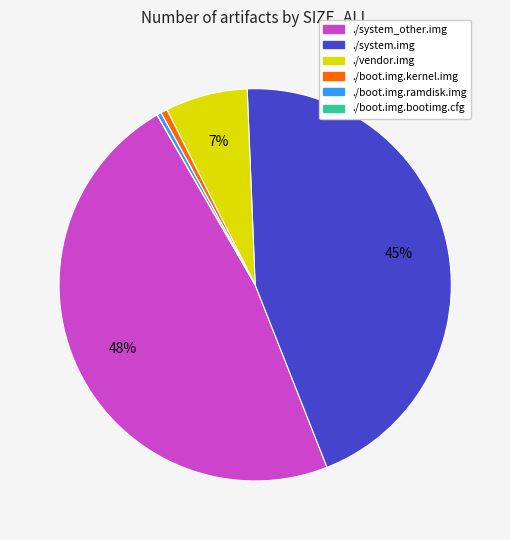

Is ./vendor.img the majority of the pie?

No